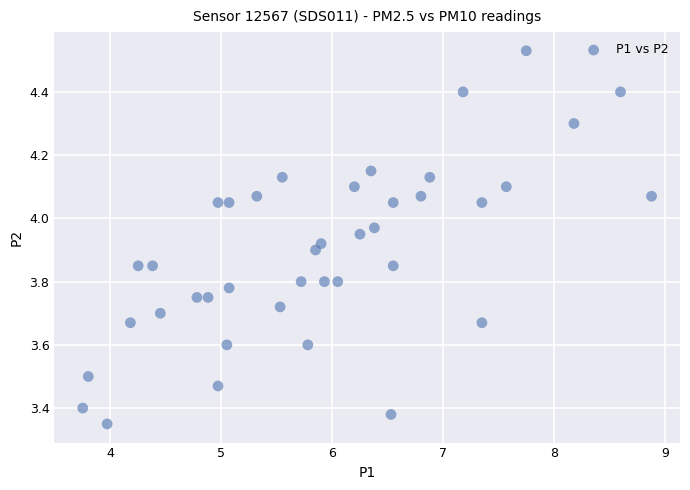

What is the range of X values (max minus min)?

5.1